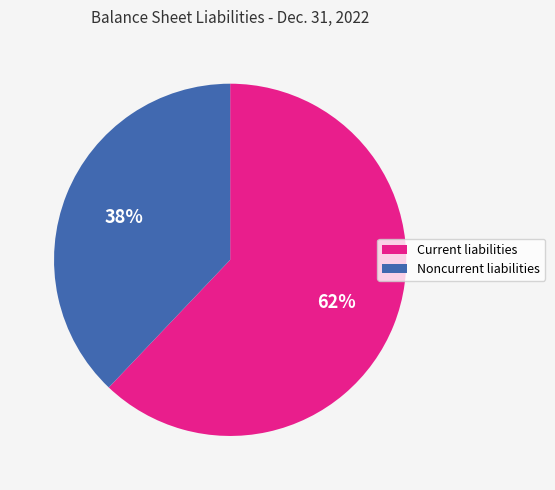

Approximately how many times larger is the value at Current liabilities compared to Noncurrent liabilities?

1.6